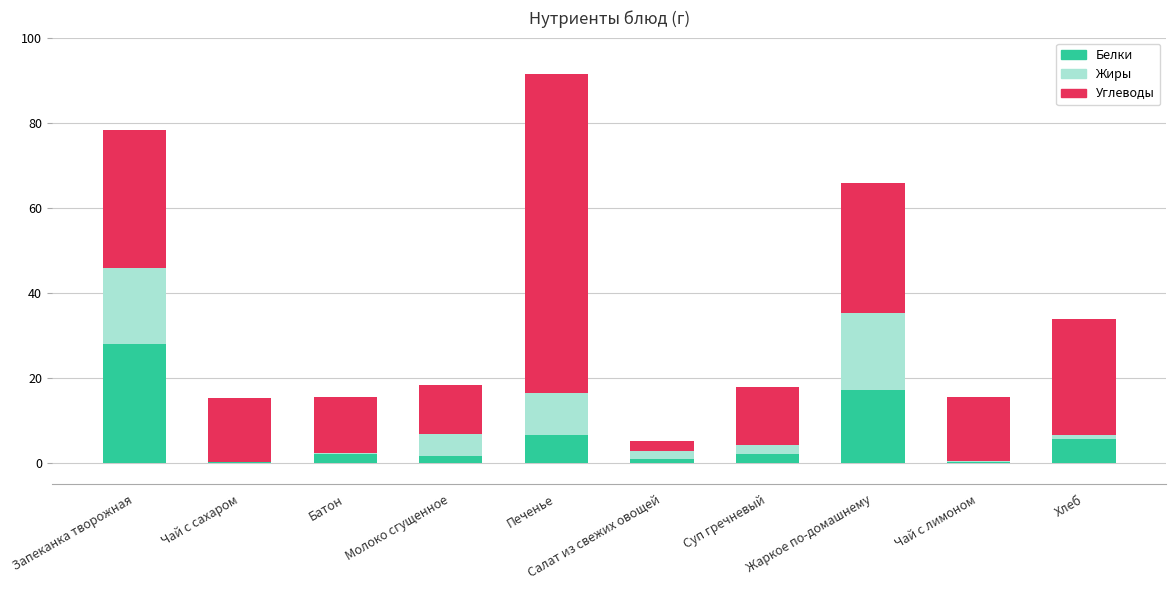

How many data points does each series have?

10